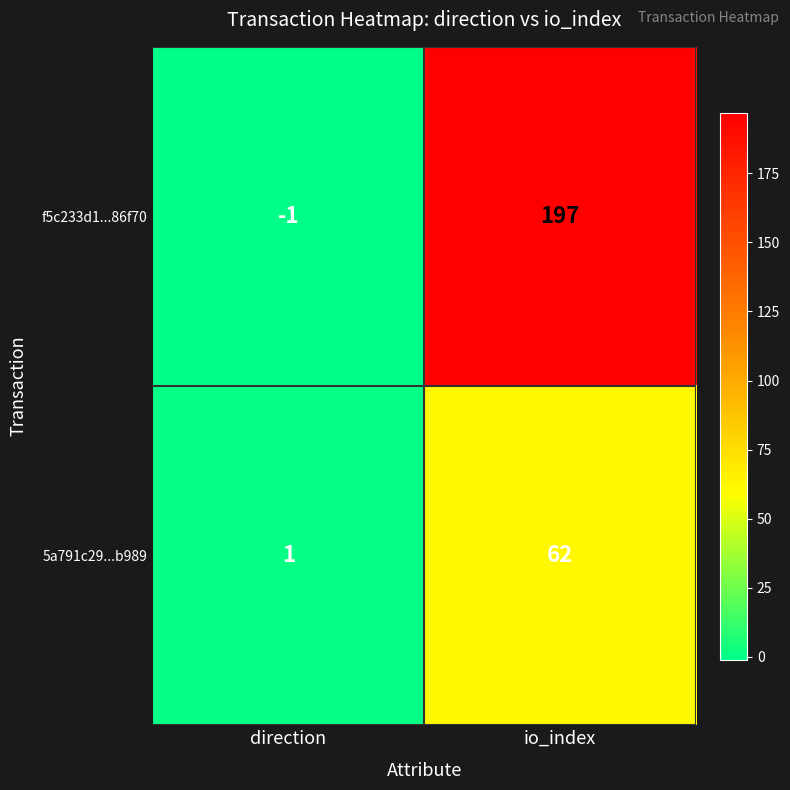

Read the 5a791c29...b989 value at io_index.

62